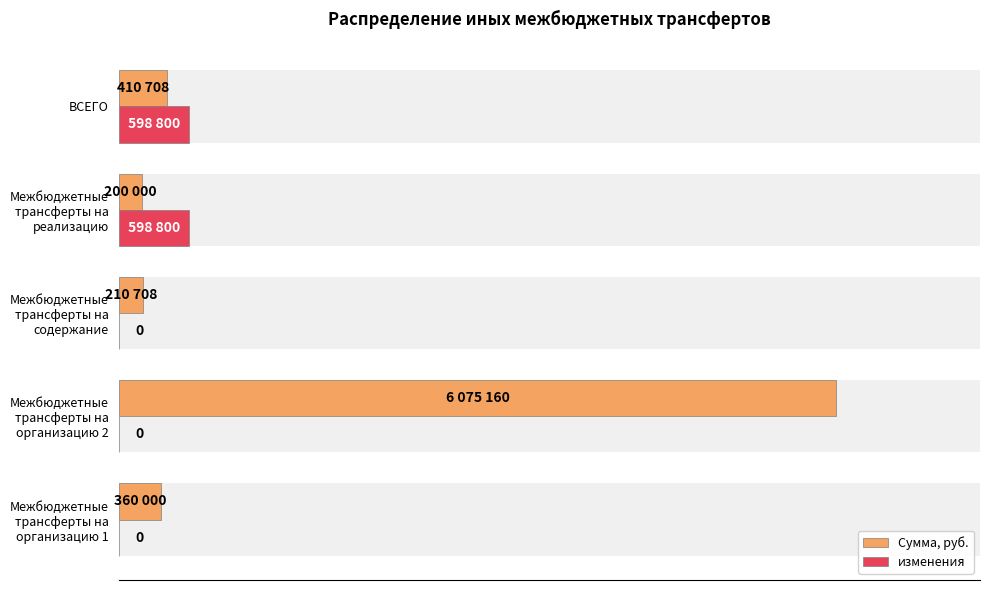

List the labels in order of Сумма, руб. value, largest first.

1, 4, 0, 2, 3